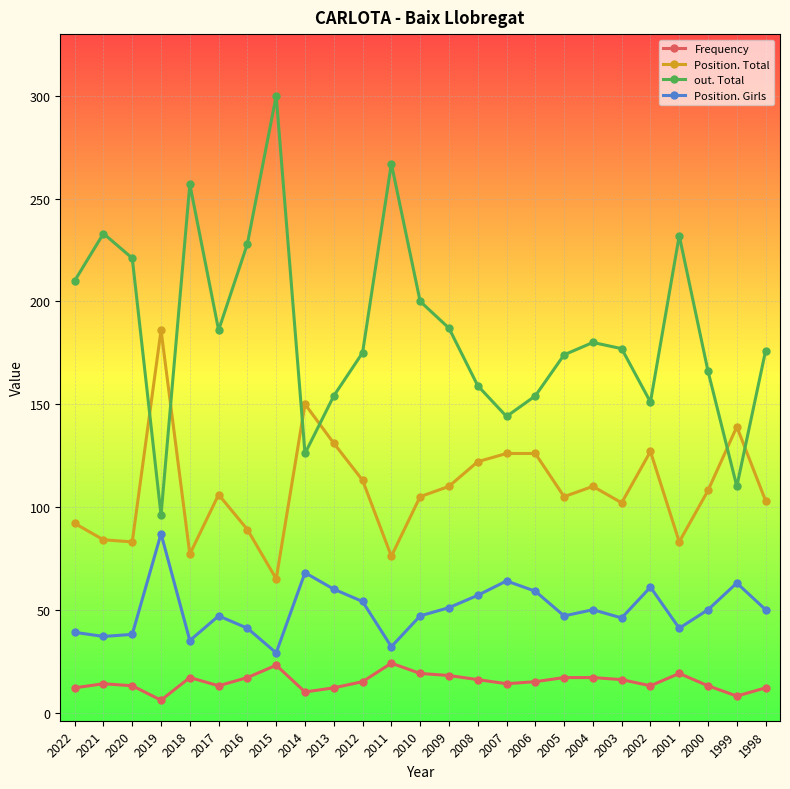

What is the sum of the Position. Total values at 2009 and 2021?

194